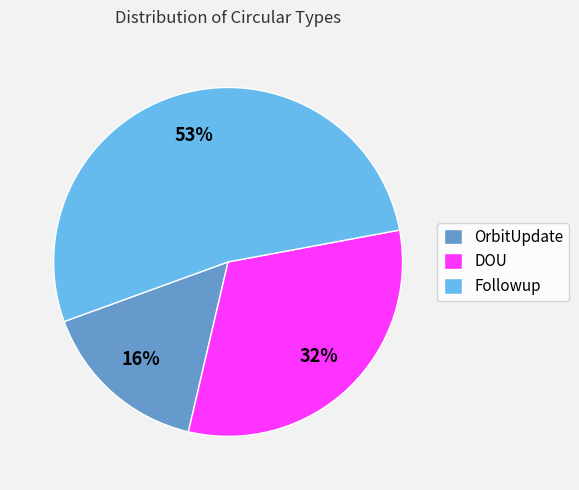

Rank the categories by value from highest to lowest.

Followup, DOU, OrbitUpdate